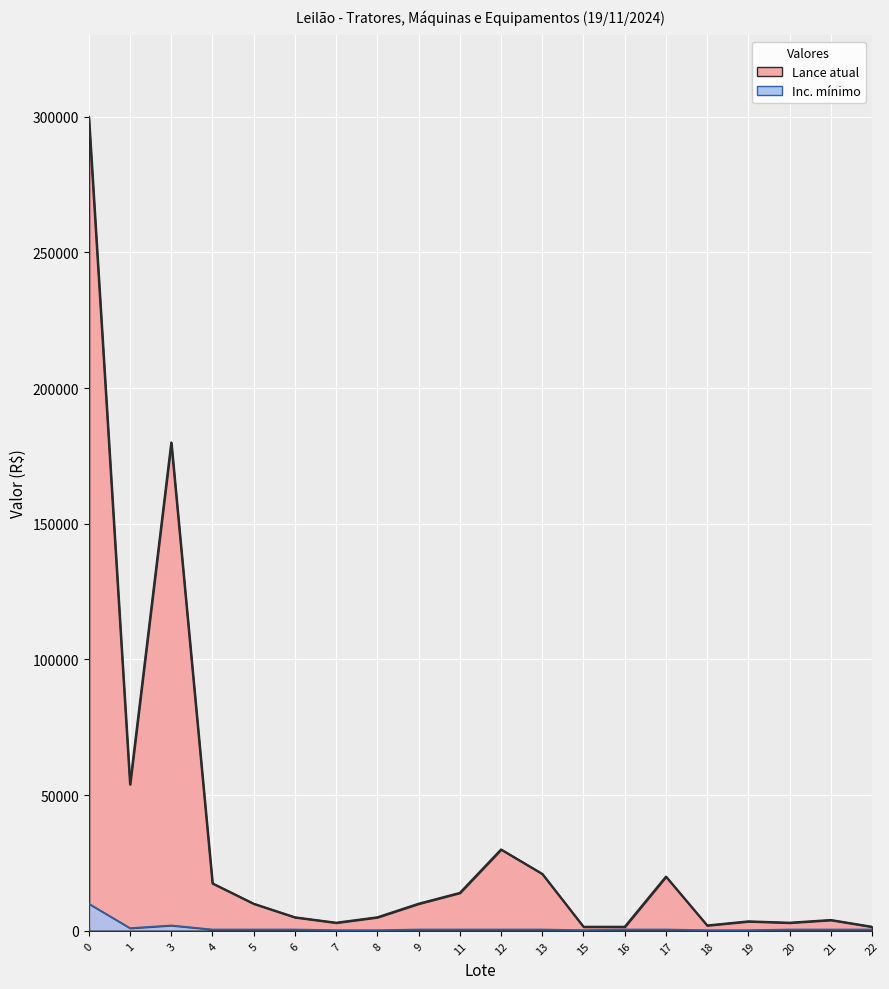

Which series has the largest total across all categories?

Lance atual